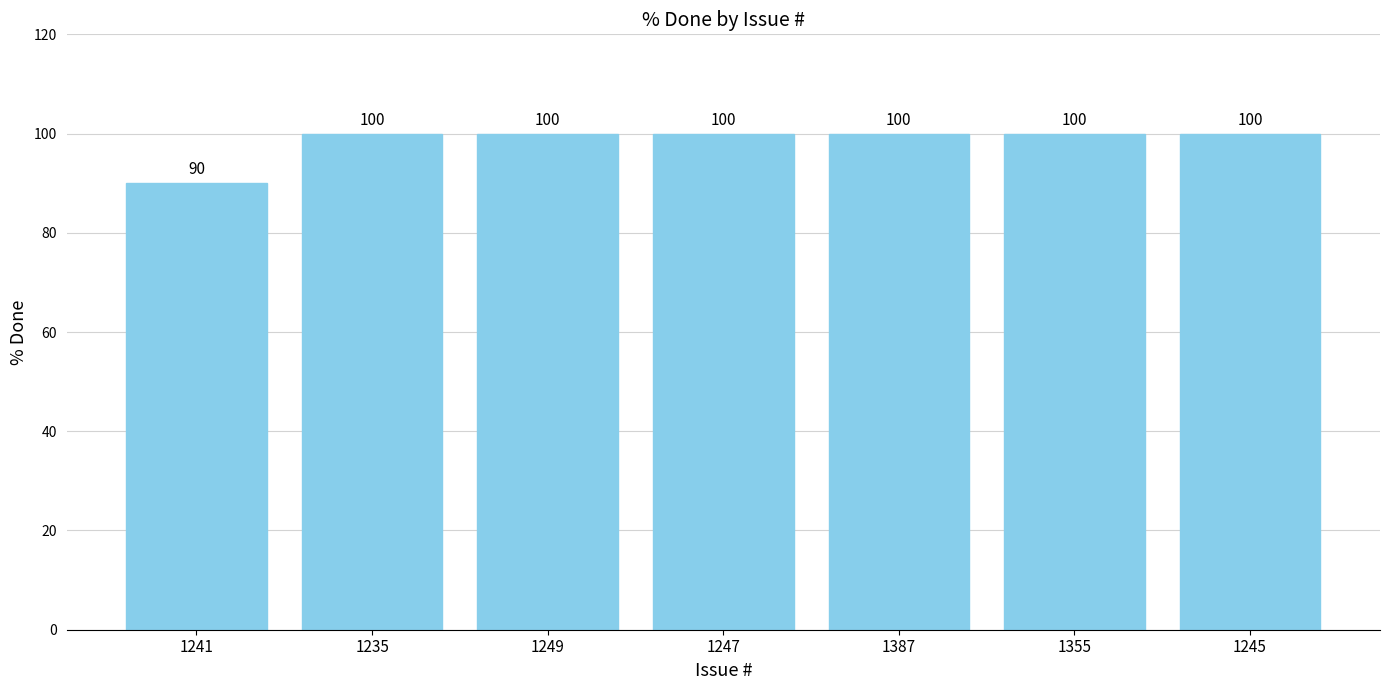

What is the label of the 1st bar from the left?

1241